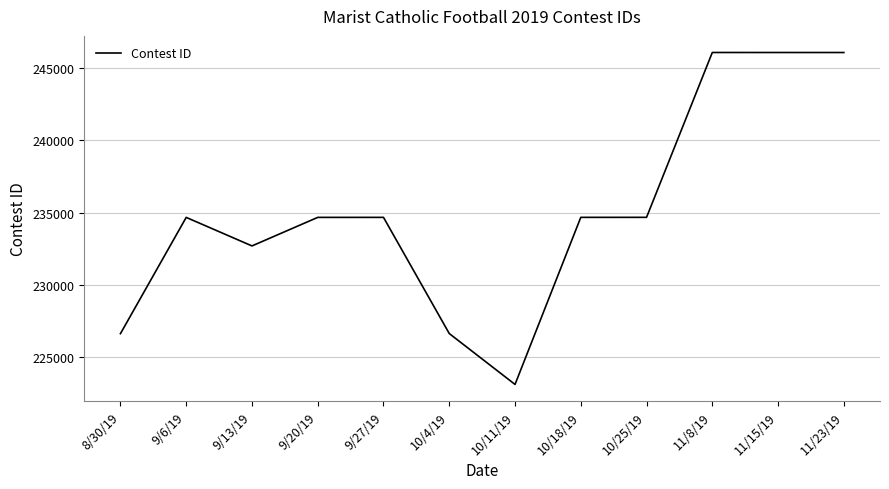

Is it true that the value at 11/8/19 is 246057?

True